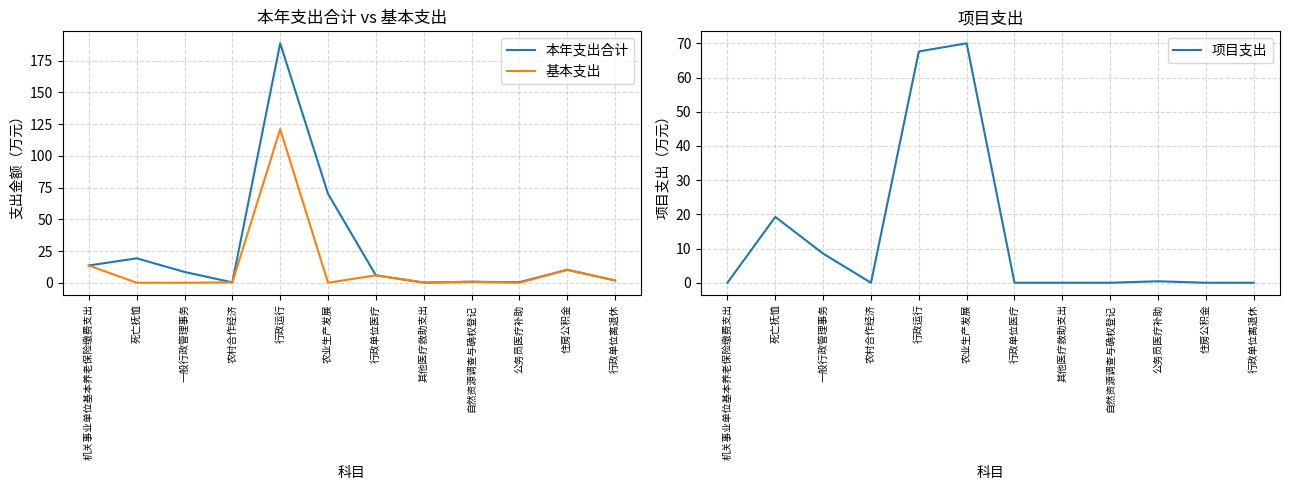

How many data points in 项目支出 are above 0?

5